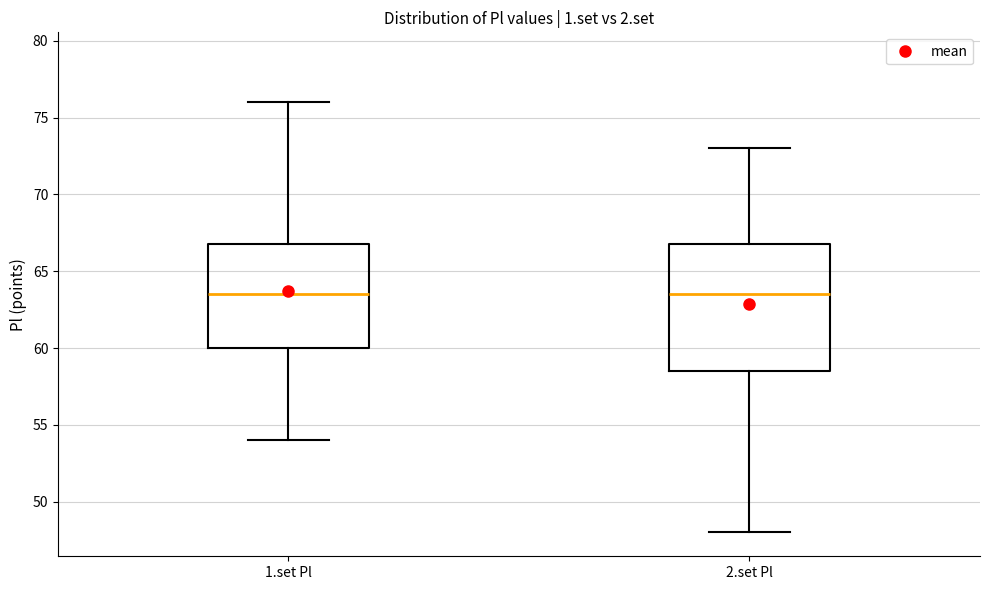

Reading left to right, read every box against the y-axis: the position of its median line, the range the box covers, and the ends of its whiskers. The values are not printed on the chart, so give them approximately, as read against the axis.

1.set Pl: median 63.5, box 60.0 to 67.0, whiskers 54.0 to 76.0
2.set Pl: median 63.5, box 58.5 to 67.0, whiskers 48.0 to 73.0